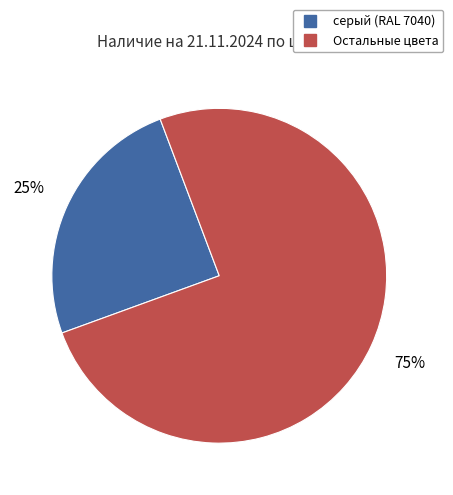

To the nearest percent, what is the difference between the largest and smallest slice percentages?

50%